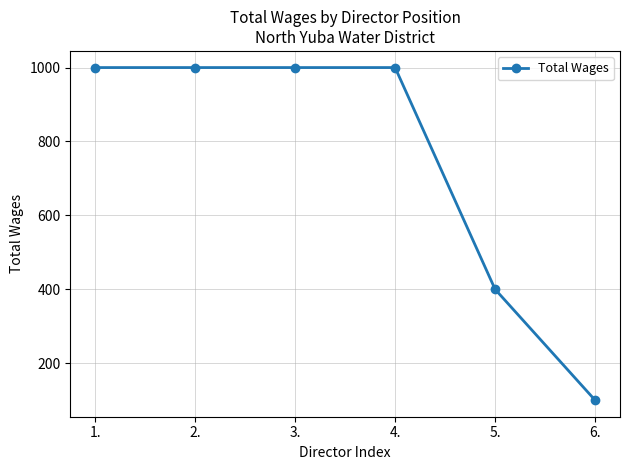

How many values are below 1000?

2